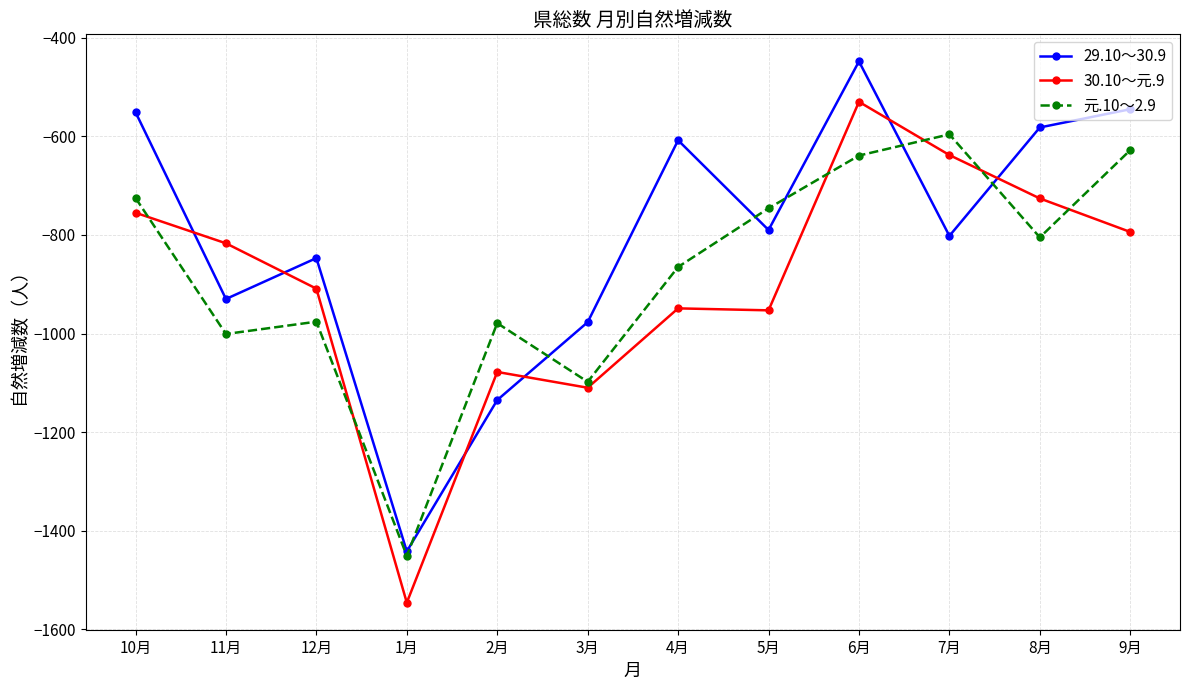

How many lines are shown in the chart?

3